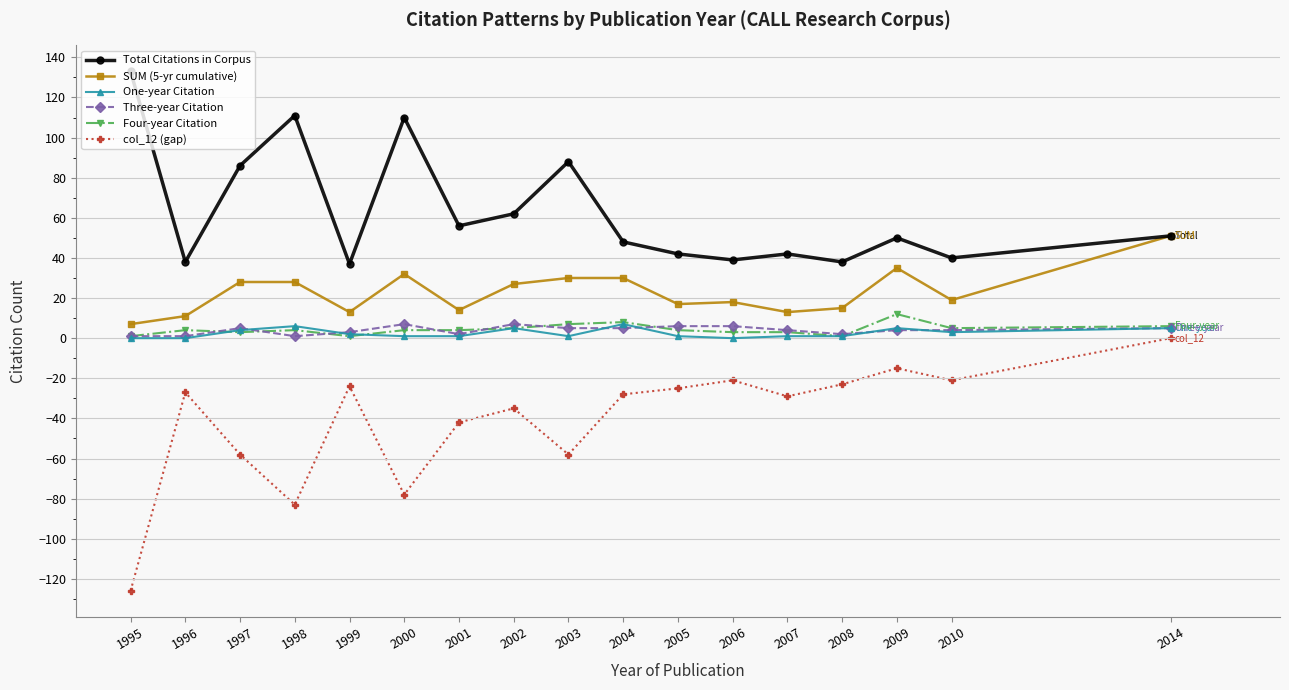

True or false: Four-year Citation and col_12 (gap) intersect in this chart.

False